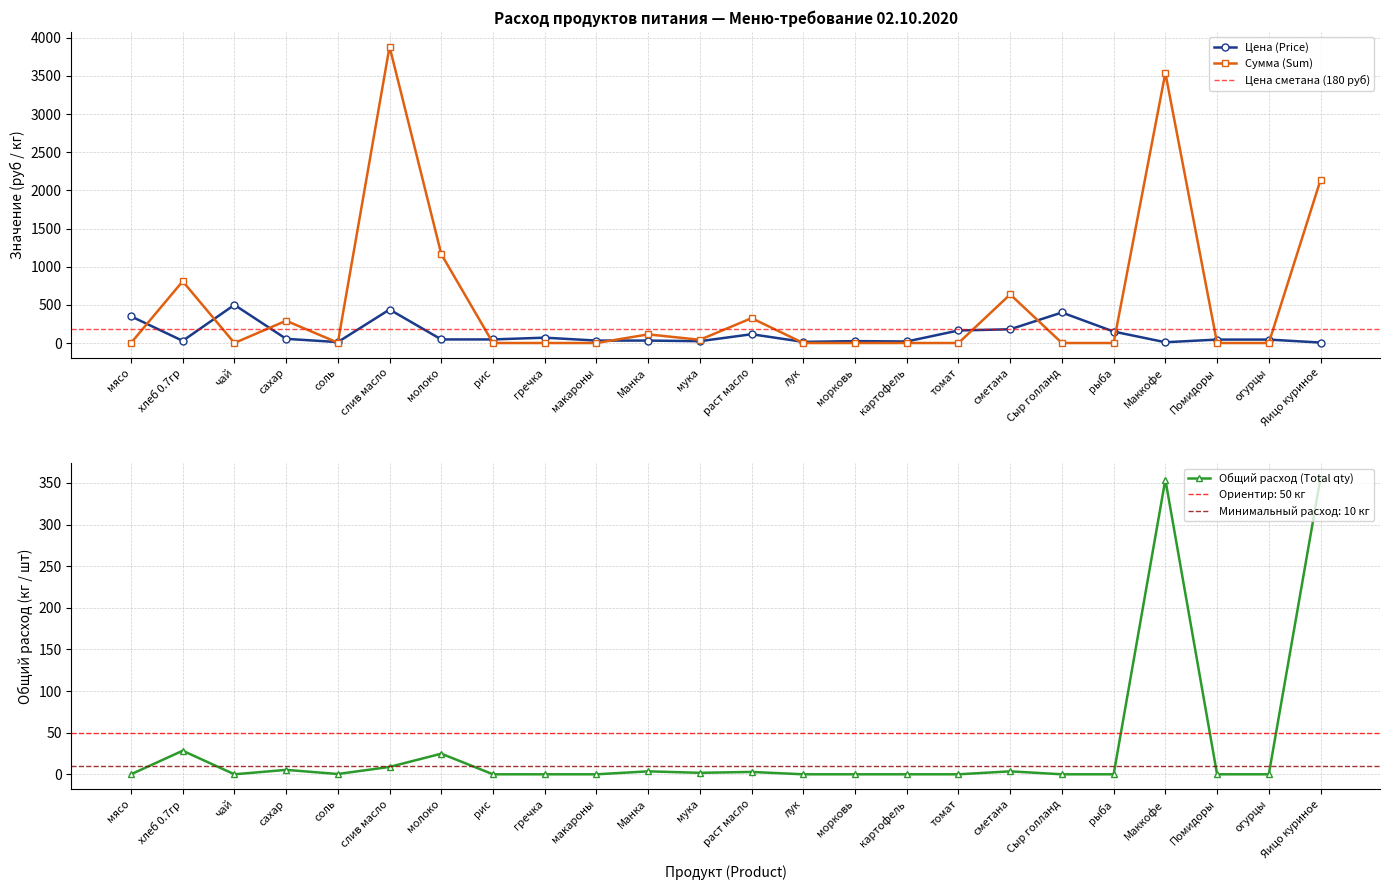

Rank the series by their maximum value, from highest to lowest.

Сумма (Sum), Цена (Price), Общий расход (Total qty)